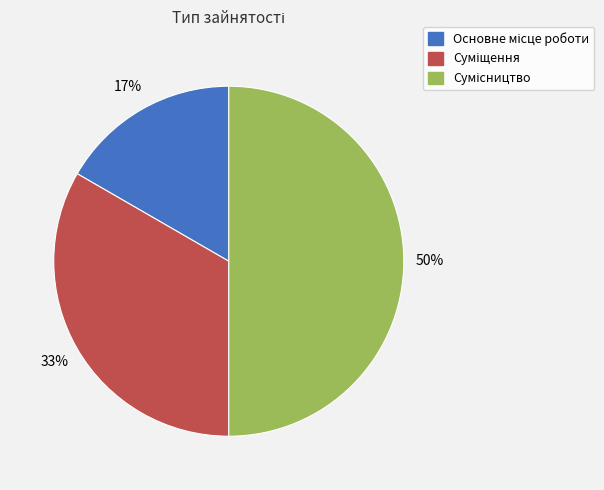

To the nearest percent, what is the average slice percentage?

33%